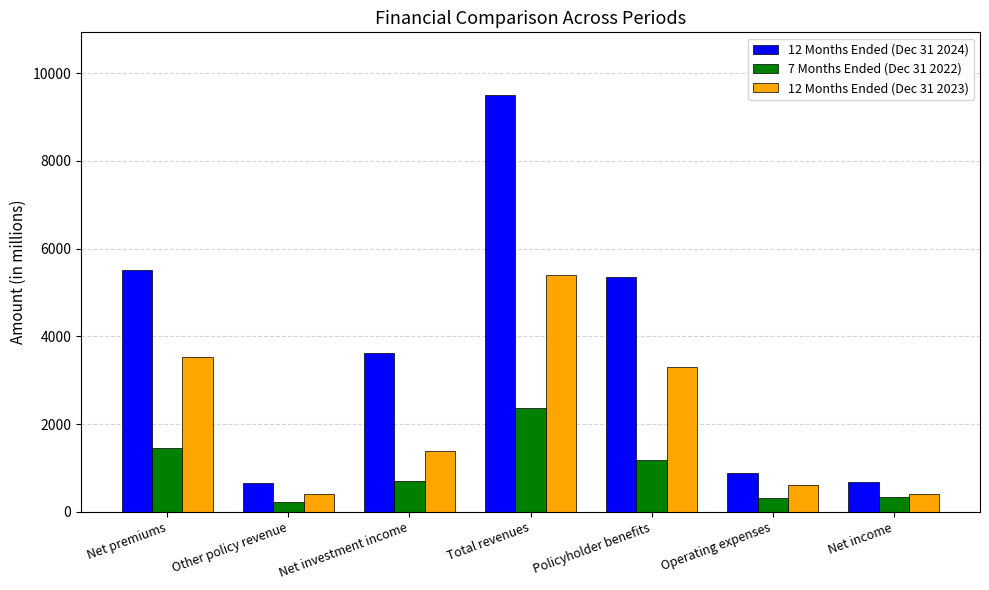

Which series has the widest spread of values?

12 Months Ended (Dec 31 2024)